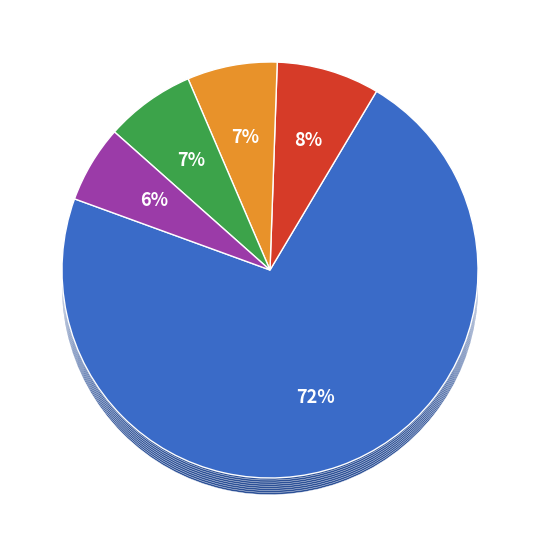

Rank the categories by value from lowest to highest.

Score 6, Score 7, Score 8, Score 9, Score 10